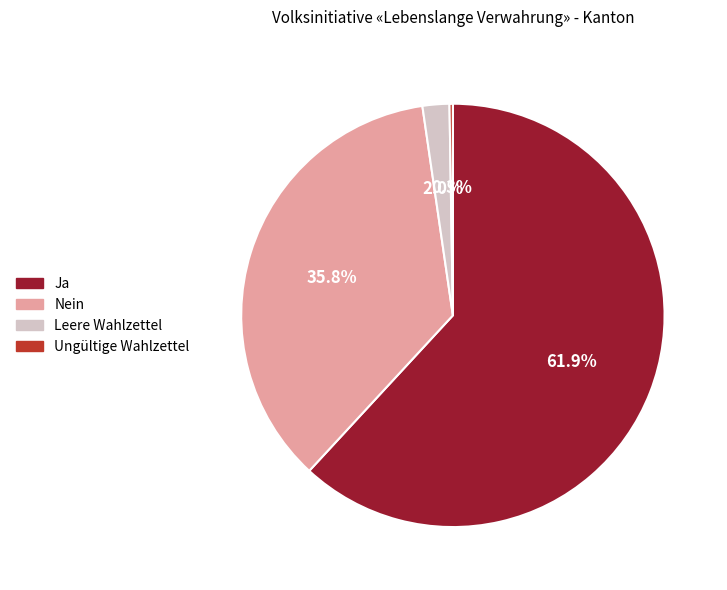

To the nearest percent, what portion does Ja represent?

62%